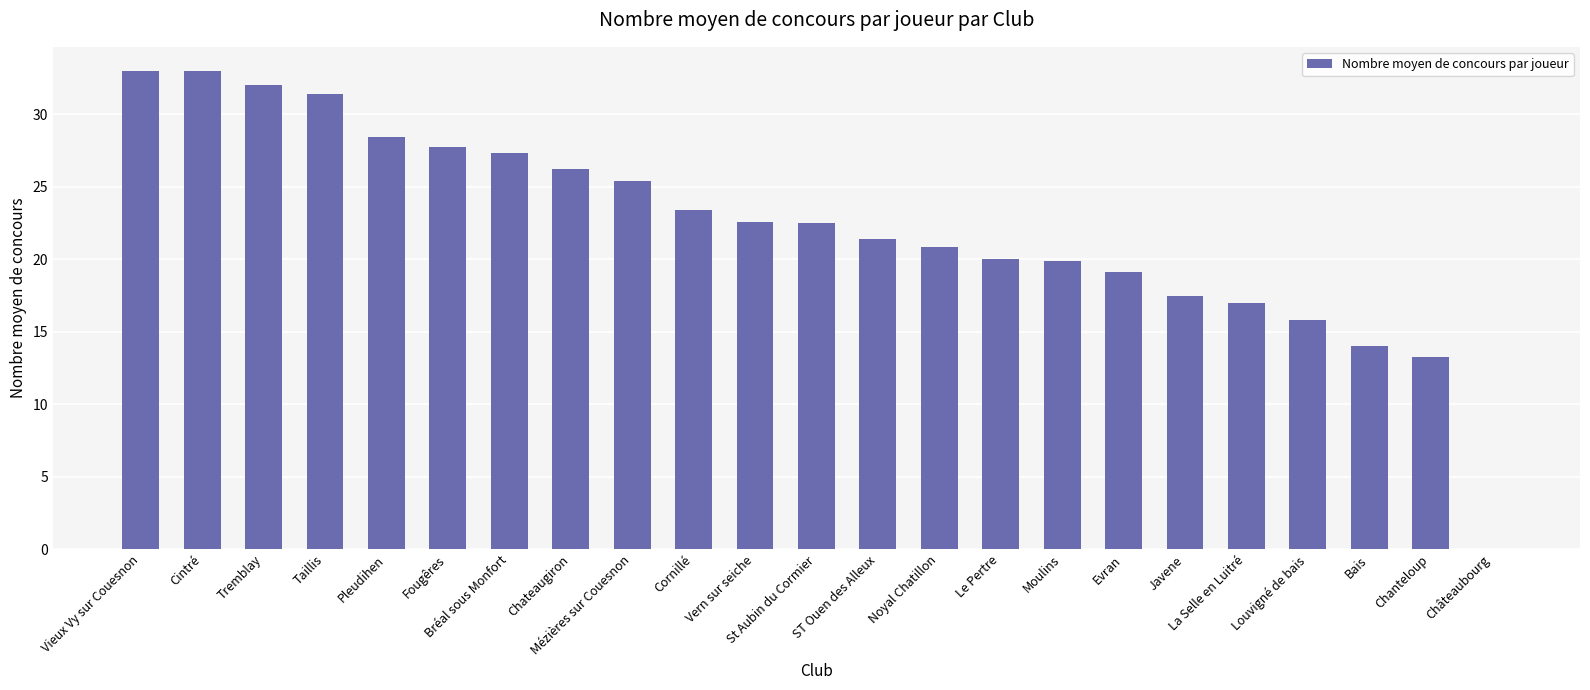

What is the greatest value displayed?

33.0